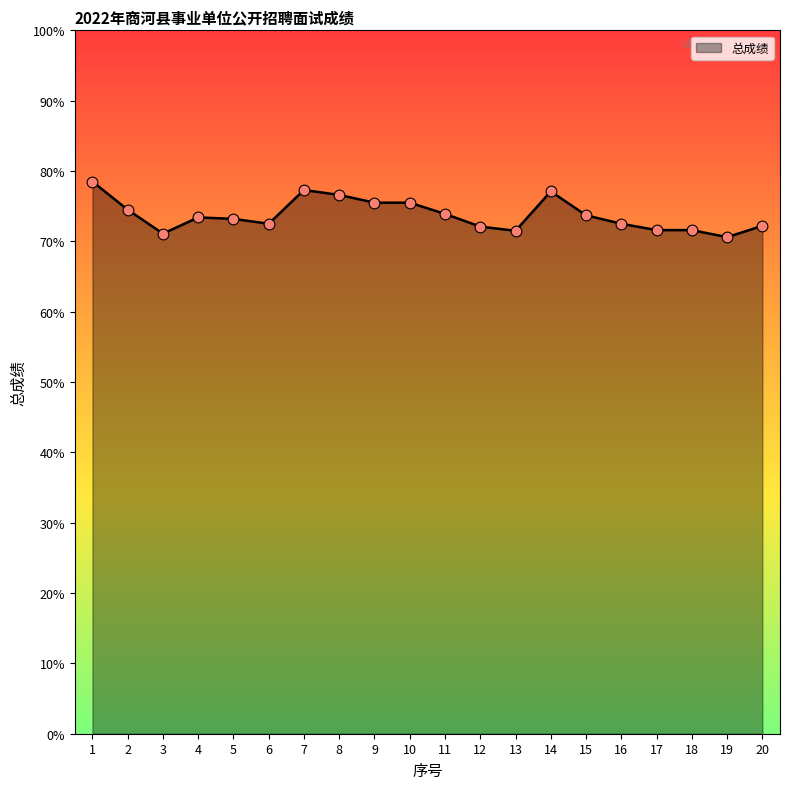

What is the change in value from 9 to 13?

-4.0